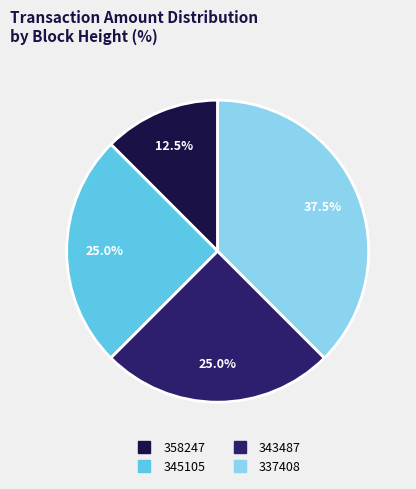

How many segments does this pie chart have?

4